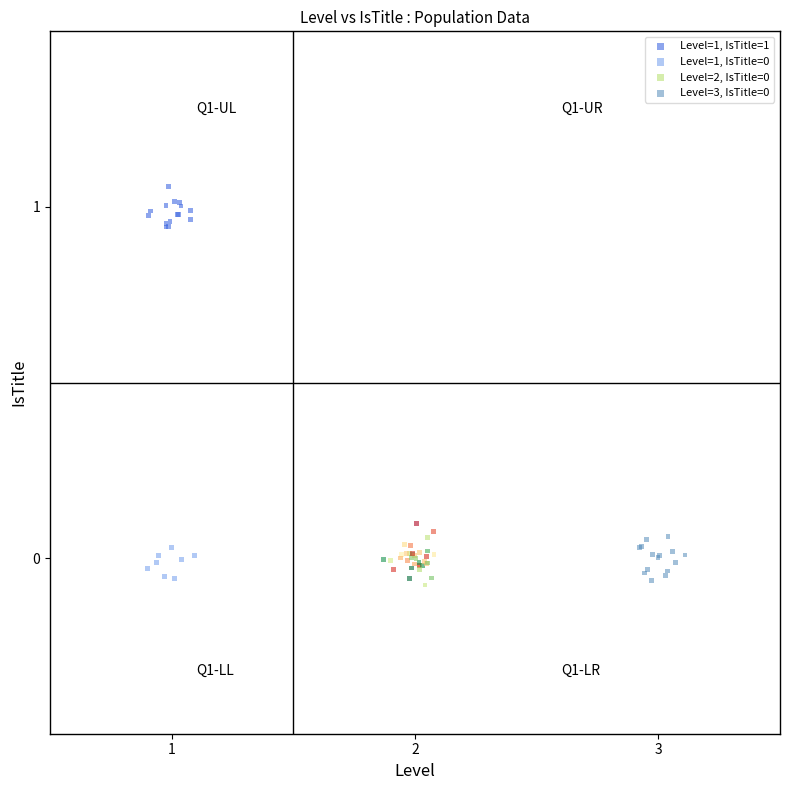

Which series reaches the maximum Y coordinate?

Level=1, IsTitle=1